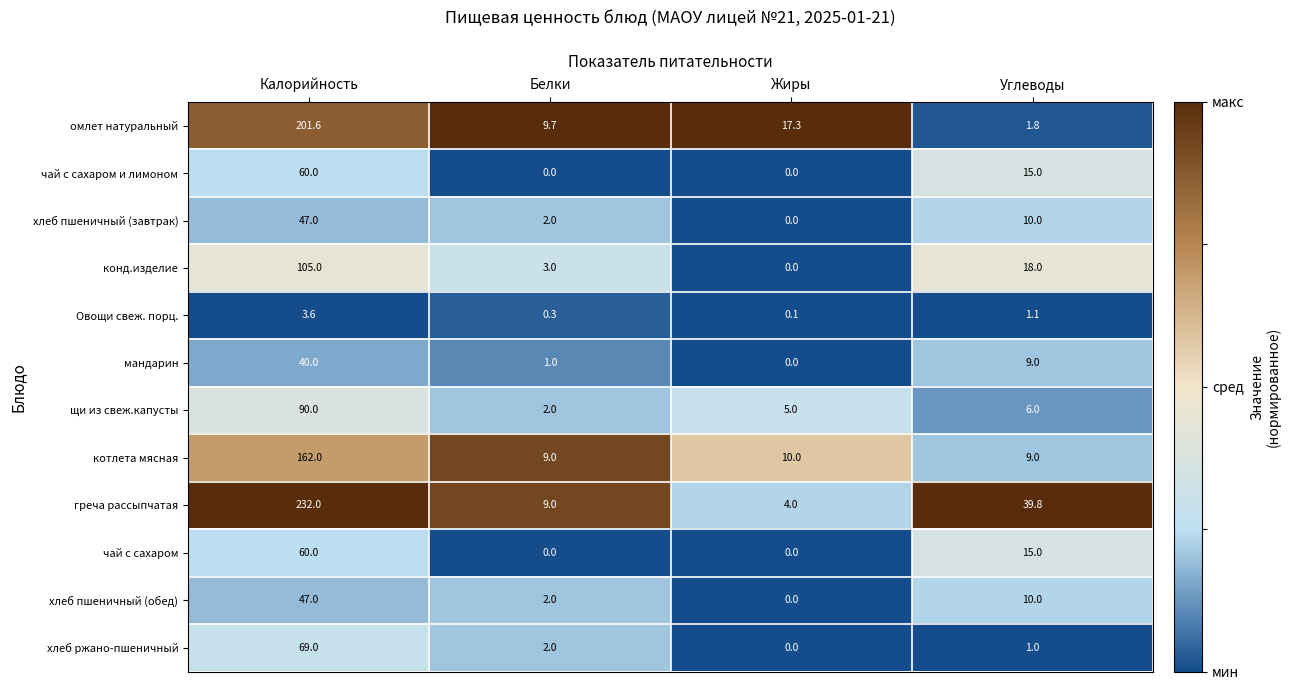

The чай с сахаром и лимоном series shows 19.1 at Белки. True or false?

False